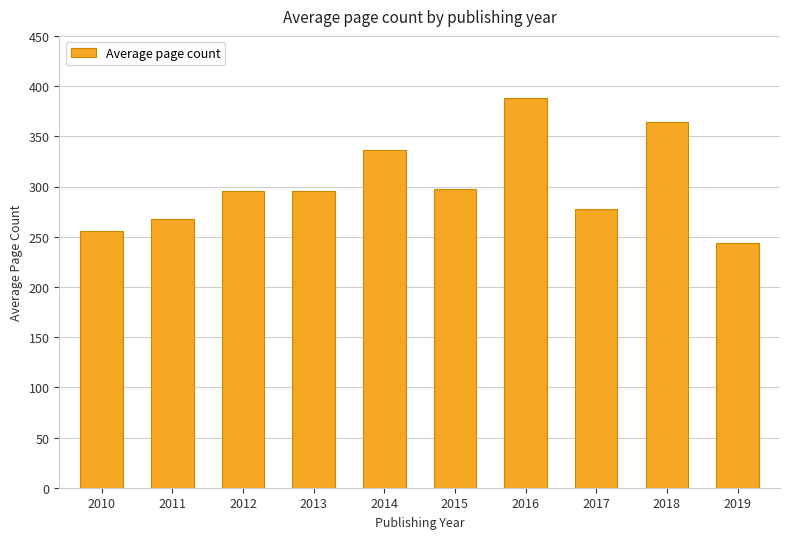

What is the change in value from 2012 to 2014?

+40